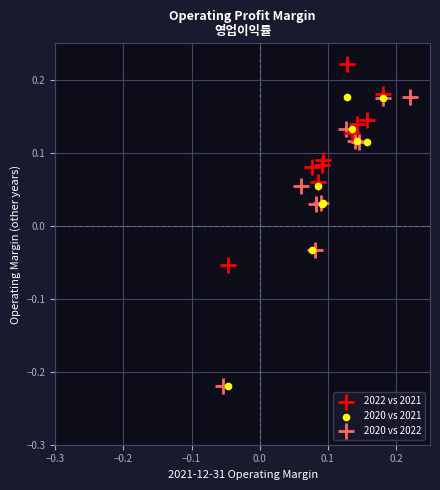

What are all the series names shown in the legend?

2022 vs 2021, 2020 vs 2021, 2020 vs 2022